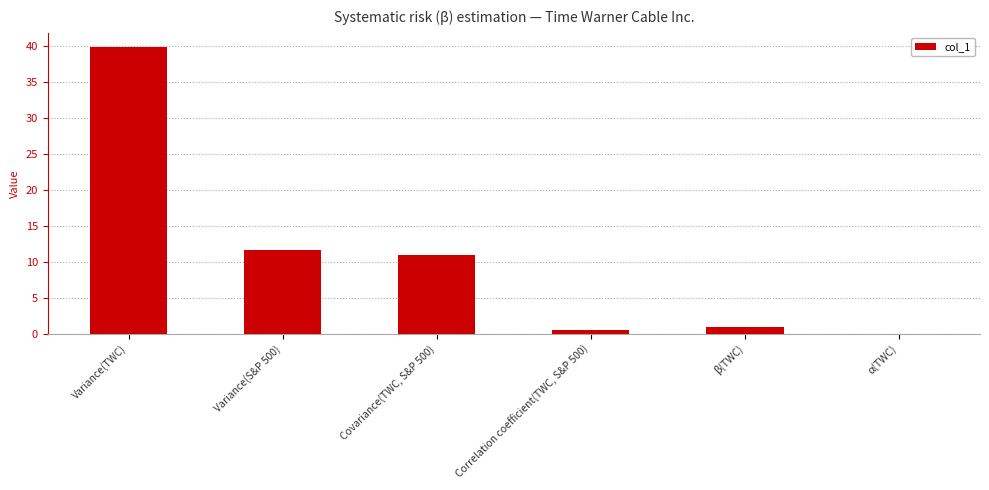

What is the sum of the values at Variance(TWC) and Covariance(TWC, S&P 500)?

50.8